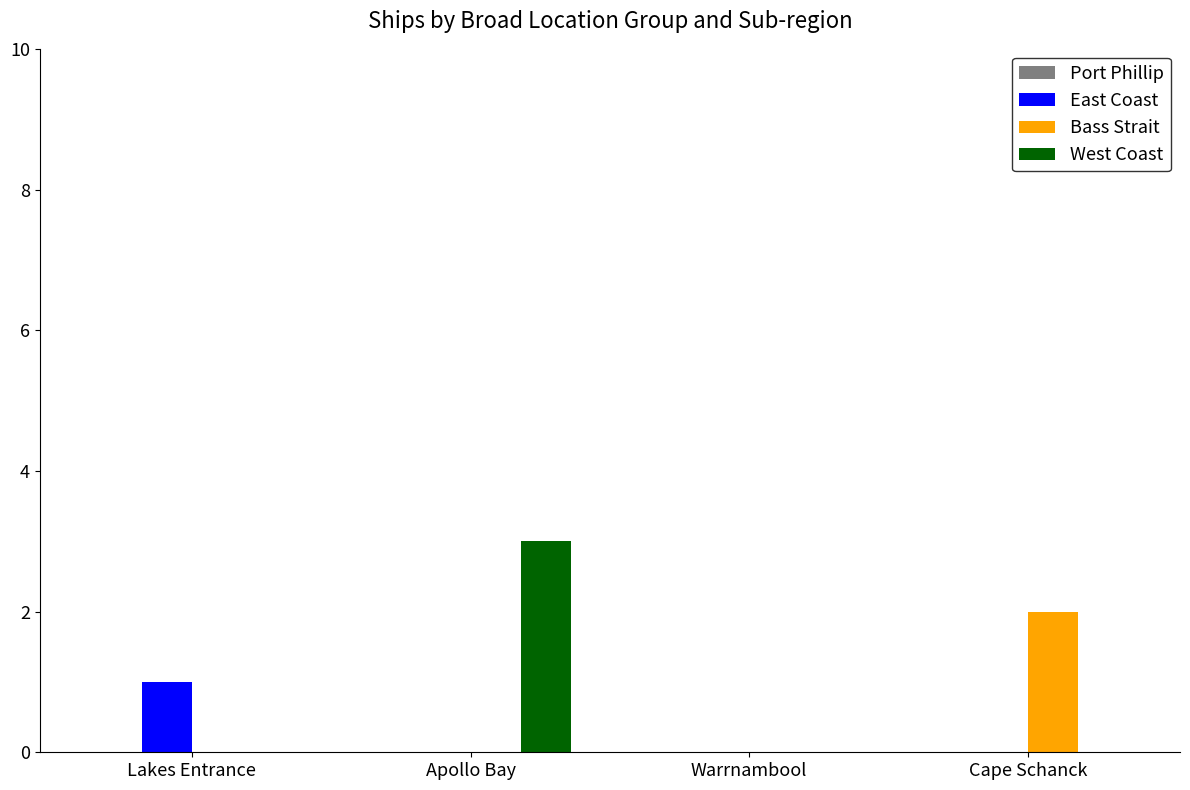

Between Lakes Entrance and Apollo Bay, which series saw the biggest shift?

West Coast